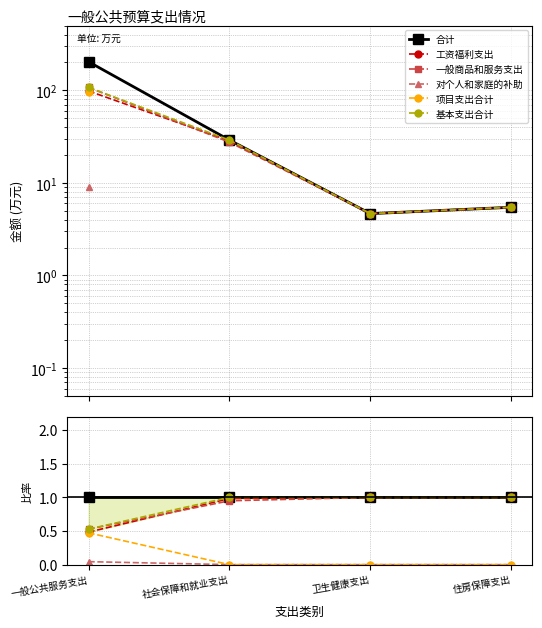

What are all the series names shown in the legend?

合计, 工资福利支出, 一般商品和服务支出, 对个人和家庭的补助, 项目支出合计, 基本支出合计